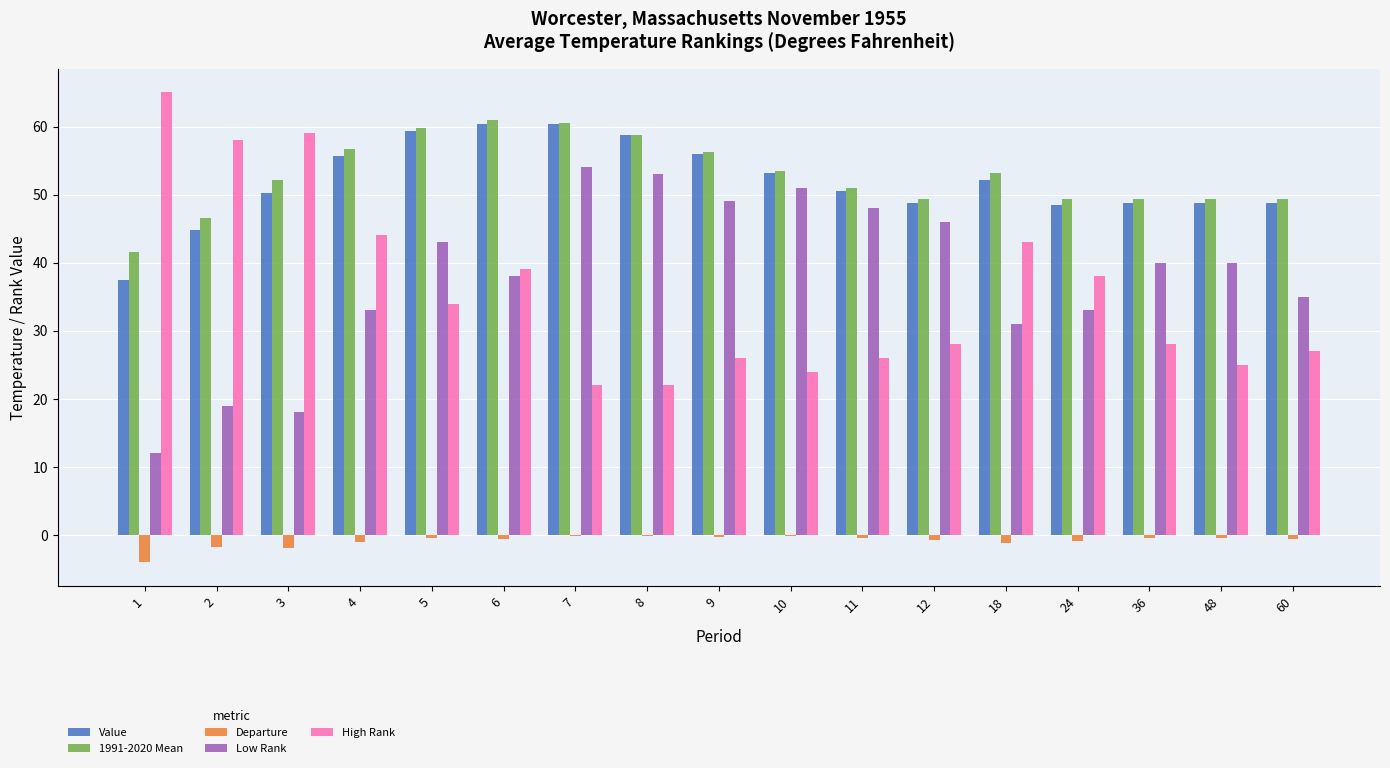

What are all the series names shown in the legend?

Value, 1991-2020 Mean, Departure, Low Rank, High Rank